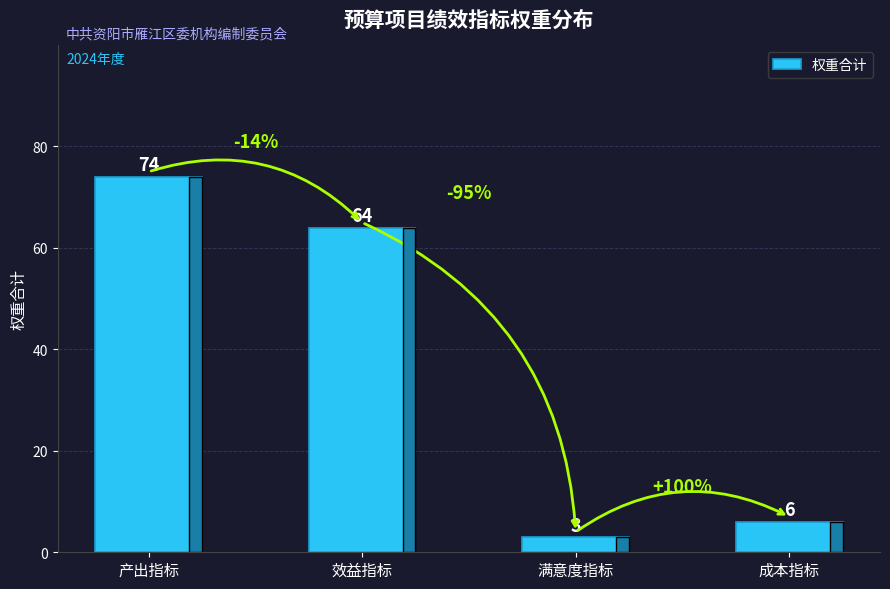

How many series are shown in this chart?

1